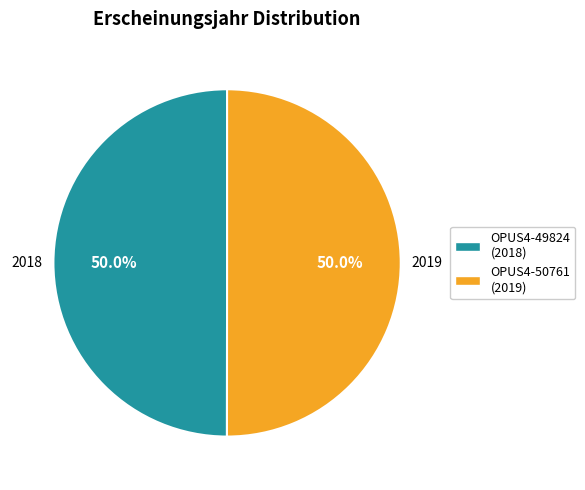

Count the number of slices in the pie.

2